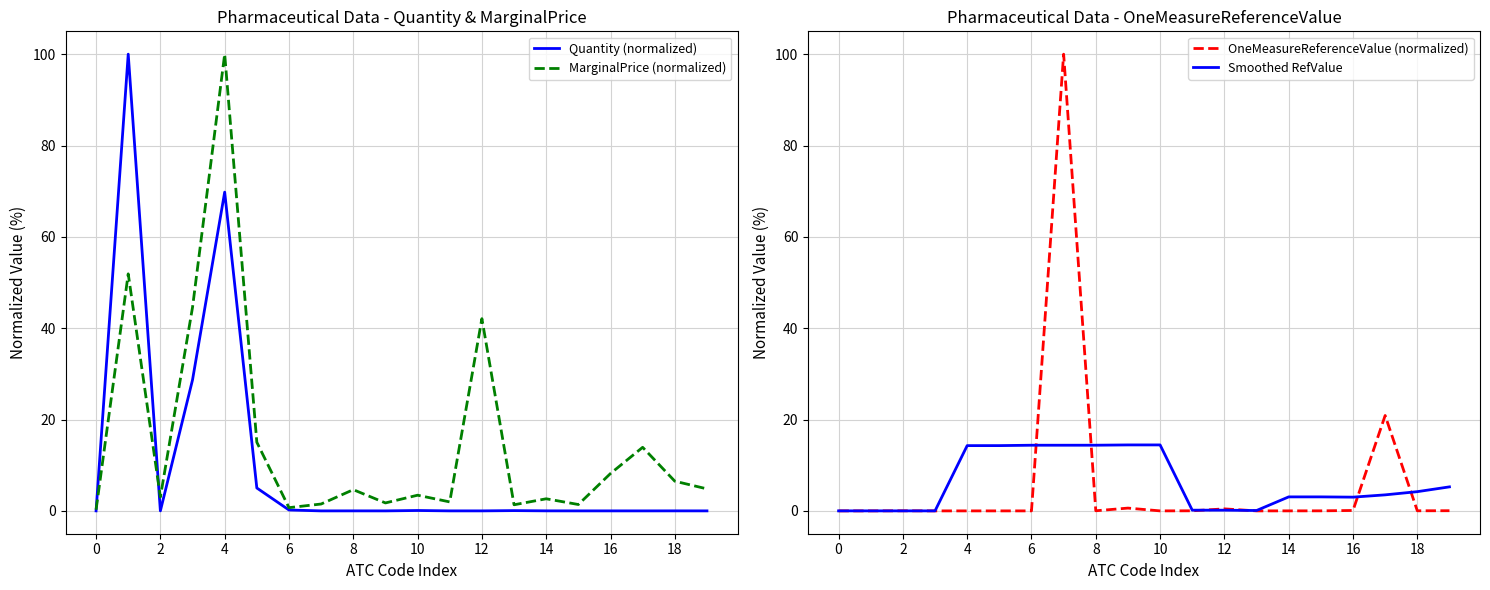

What is the difference between the maximum and second lowest values in the OneMeasureReferenceValue (normalized) series?

100.0